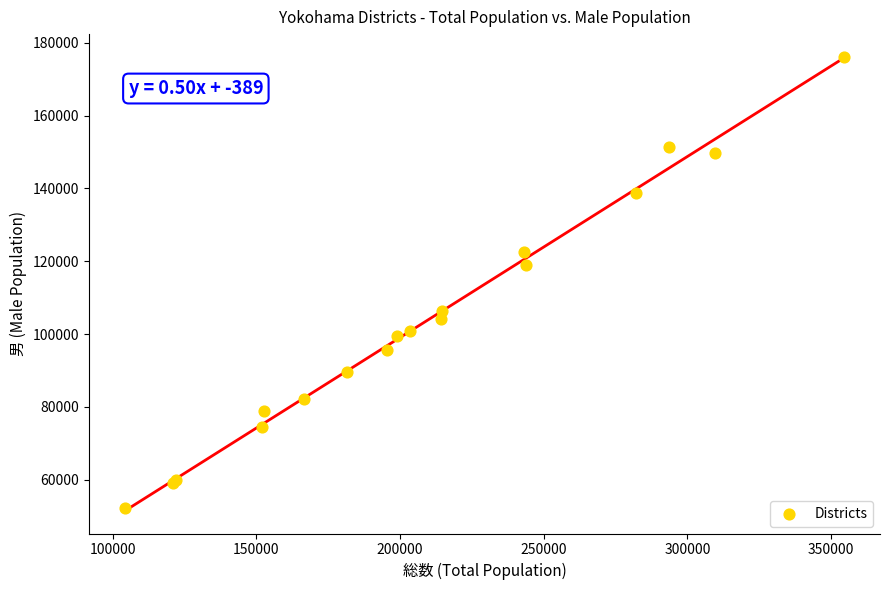

What Y value in the scatter plot is closest to 114142?

118993